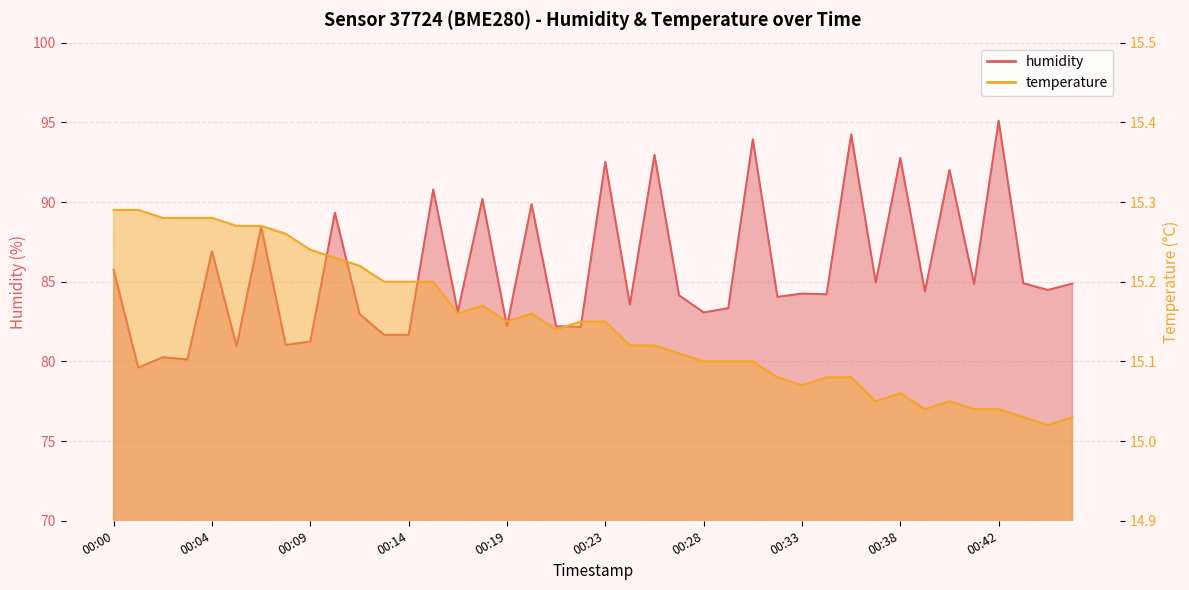

Reading right to left, extract all data points from this chart.

humidity: 00:46=84.9	00:45=84.5	00:43=84.9	00:42=95.1	00:41=84.8	00:40=92.0	00:39=84.4	00:38=92.8	00:36=85.0	00:35=94.2	00:34=84.2	00:33=84.2	00:32=84.0	00:30=93.9	00:29=83.3	00:28=83.1	00:27=84.1	00:26=93.0	00:25=83.6	00:23=92.5	00:22=82.2	00:21=82.2	00:20=89.9	00:19=82.2	00:17=90.2	00:16=83.1	00:15=90.8	00:14=81.7	00:13=81.7	00:12=83.0	00:10=89.3	00:09=81.2	00:08=81.0	00:07=88.5	00:06=81.0	00:04=86.9	00:03=80.1	00:02=80.3	00:01=79.6	00:00=85.7
temperature: 00:46=15.0	00:45=15.0	00:43=15.0	00:42=15.0	00:41=15.0	00:40=15.1	00:39=15.0	00:38=15.1	00:36=15.1	00:35=15.1	00:34=15.1	00:33=15.1	00:32=15.1	00:30=15.1	00:29=15.1	00:28=15.1	00:27=15.1	00:26=15.1	00:25=15.1	00:23=15.2	00:22=15.2	00:21=15.1	00:20=15.2	00:19=15.2	00:17=15.2	00:16=15.2	00:15=15.2	00:14=15.2	00:13=15.2	00:12=15.2	00:10=15.2	00:09=15.2	00:08=15.3	00:07=15.3	00:06=15.3	00:04=15.3	00:03=15.3	00:02=15.3	00:01=15.3	00:00=15.3